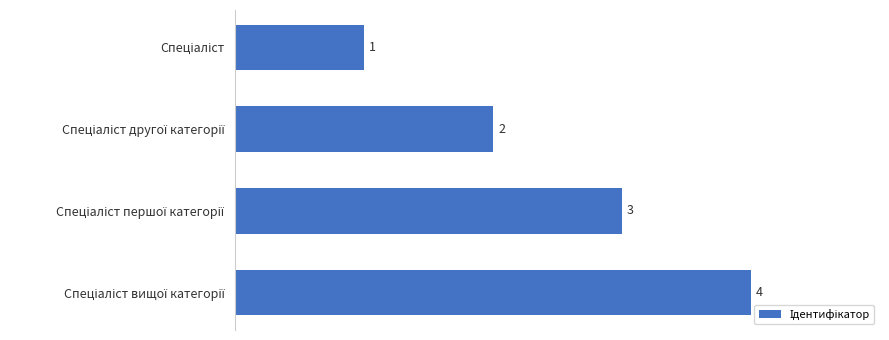

What is the sum of all values?

10